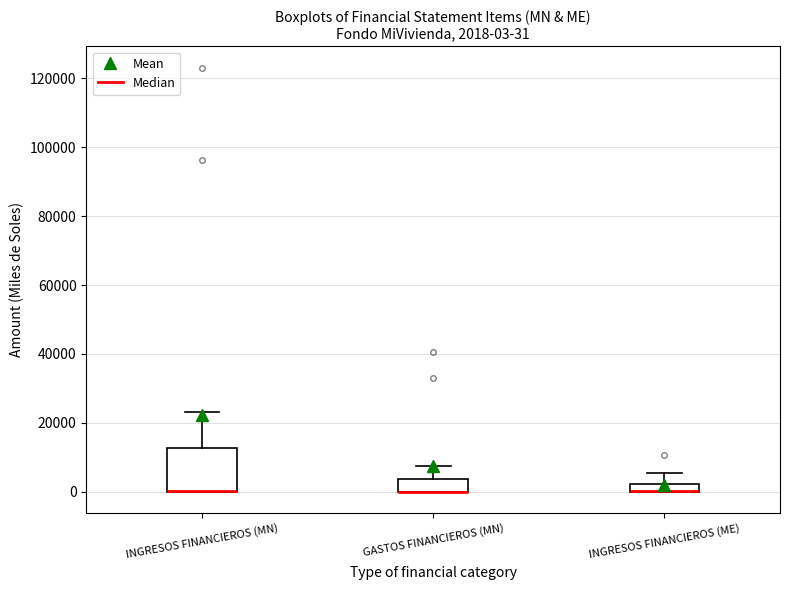

Comparing the boxes themselves (not the whiskers), which one is the tallest?

INGRESOS FINANCIEROS (MN)